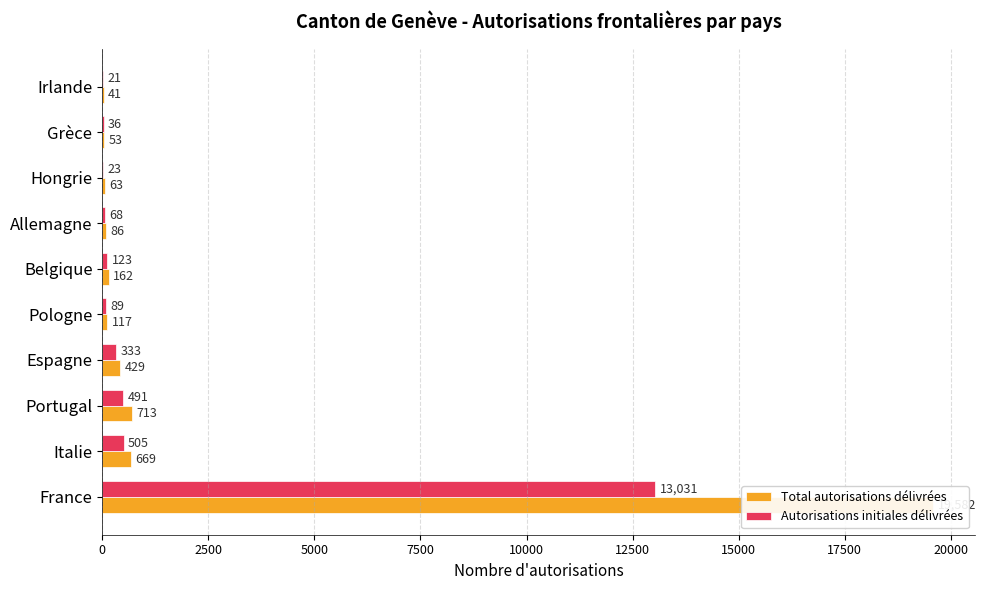

Between Pologne and Belgique, which series saw the biggest shift?

Total autorisations délivrées